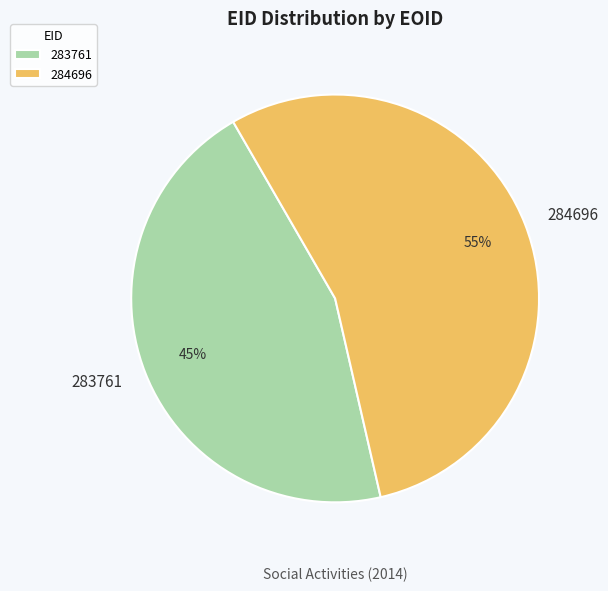

Approximately how many times larger is the value at 283761 compared to 284696?

0.8